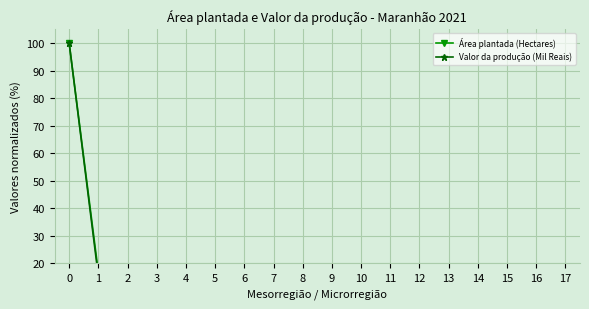

Where is Área plantada (Hectares) nearest to the value 50?

1